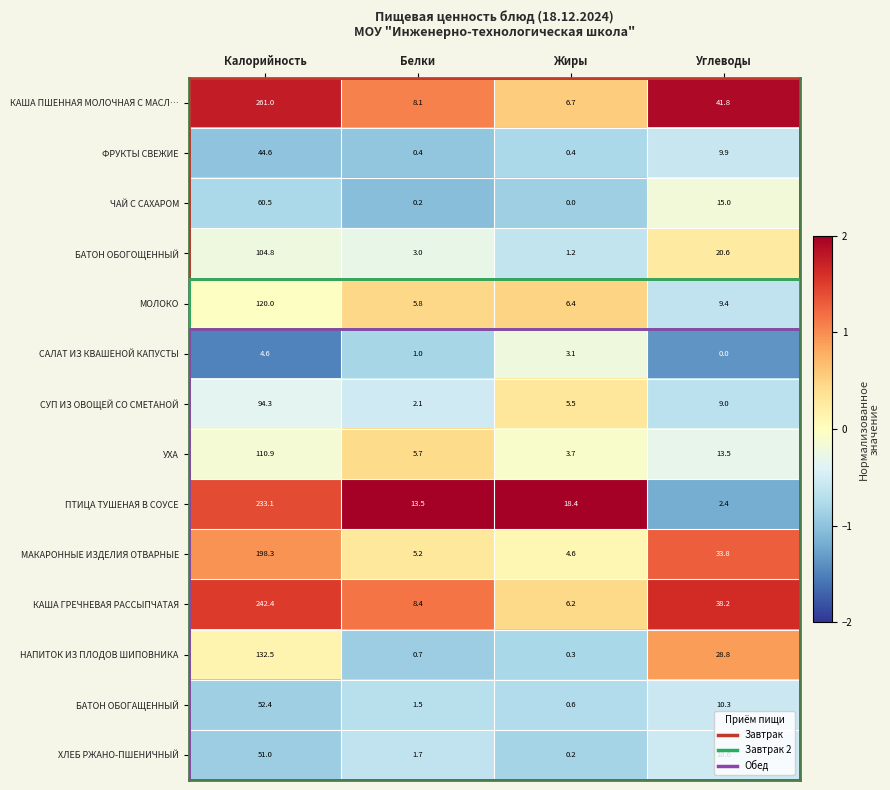

Which series has the largest total across all categories?

КАША ПШЕННАЯ МОЛОЧНАЯ С МАСЛ…